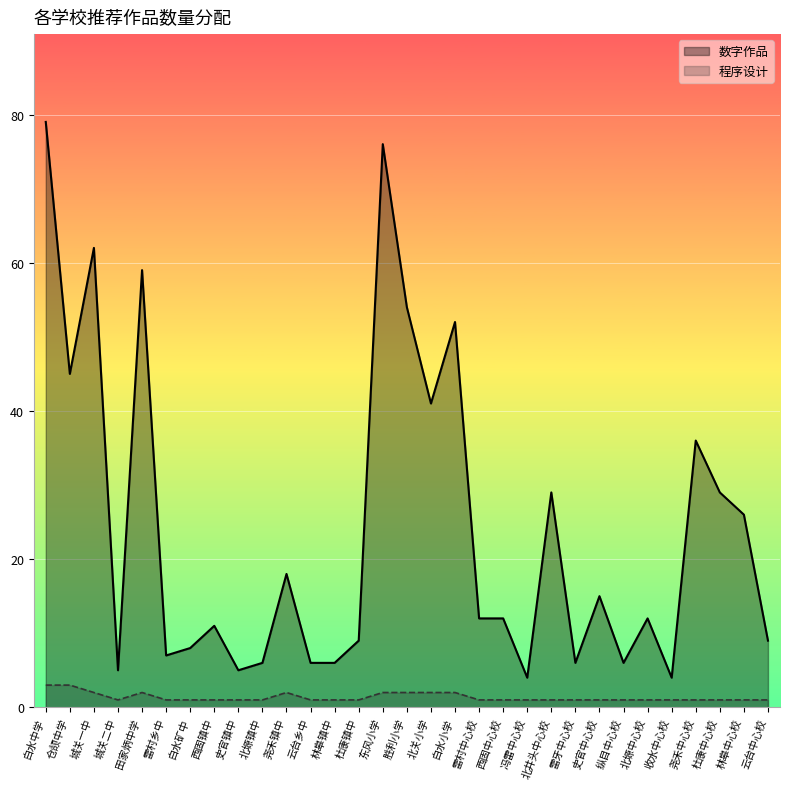

True or false: 数字作品 has more than 2 interior local peaks.

True